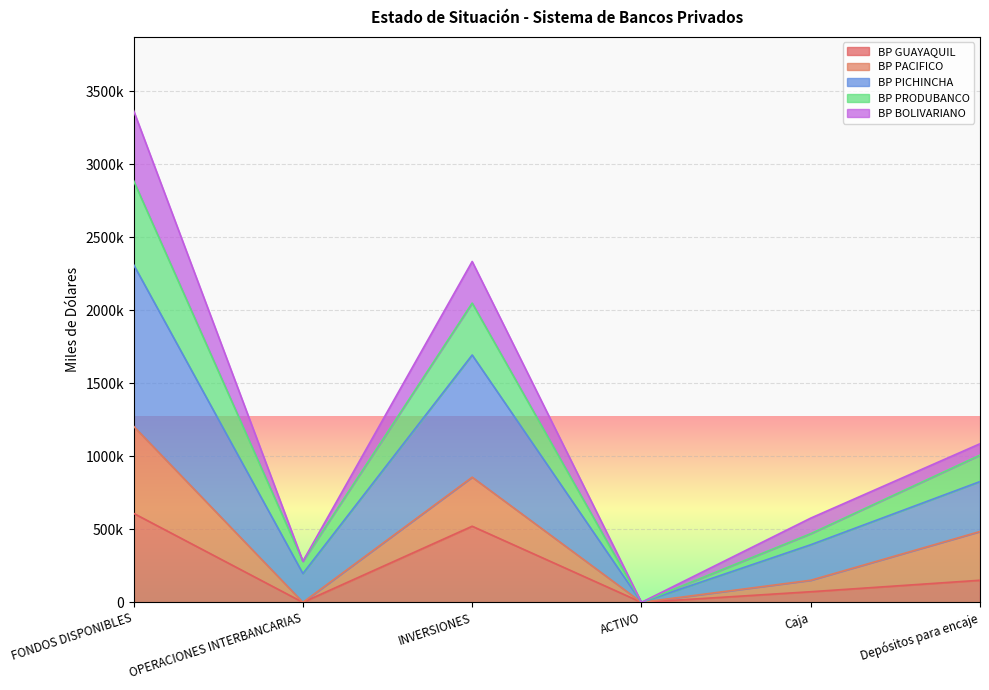

Which series has the widest spread of values?

BP PICHINCHA